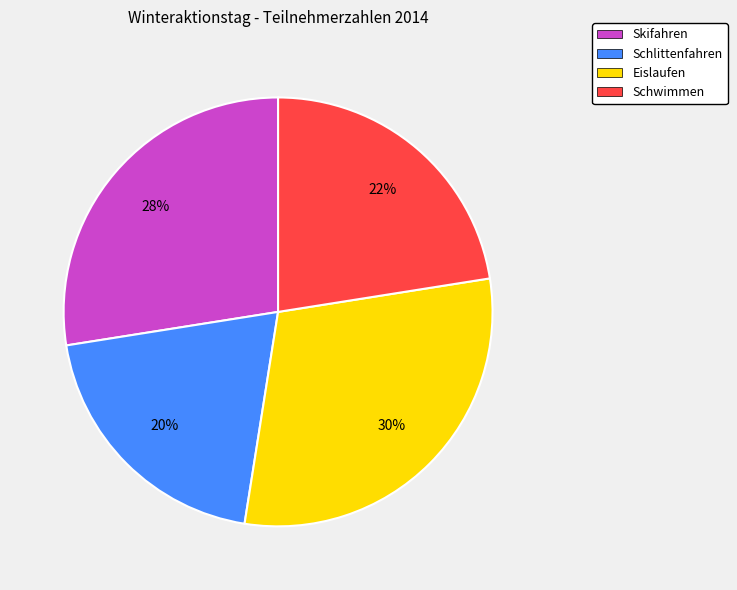

Which category has the smallest portion of the pie?

Schlittenfahren